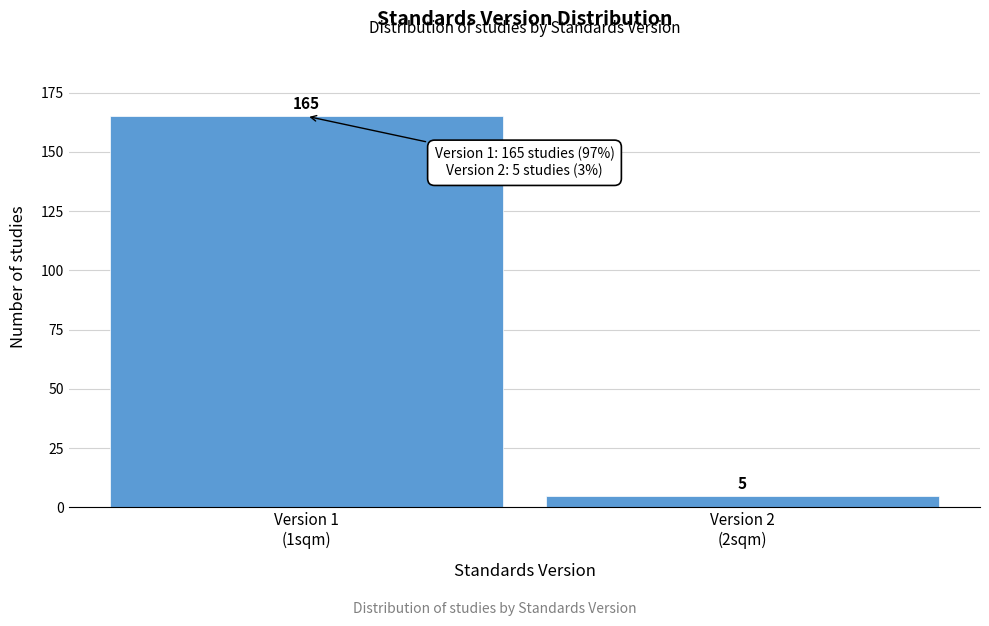

Reading left to right, extract all data points from this chart.

165	5